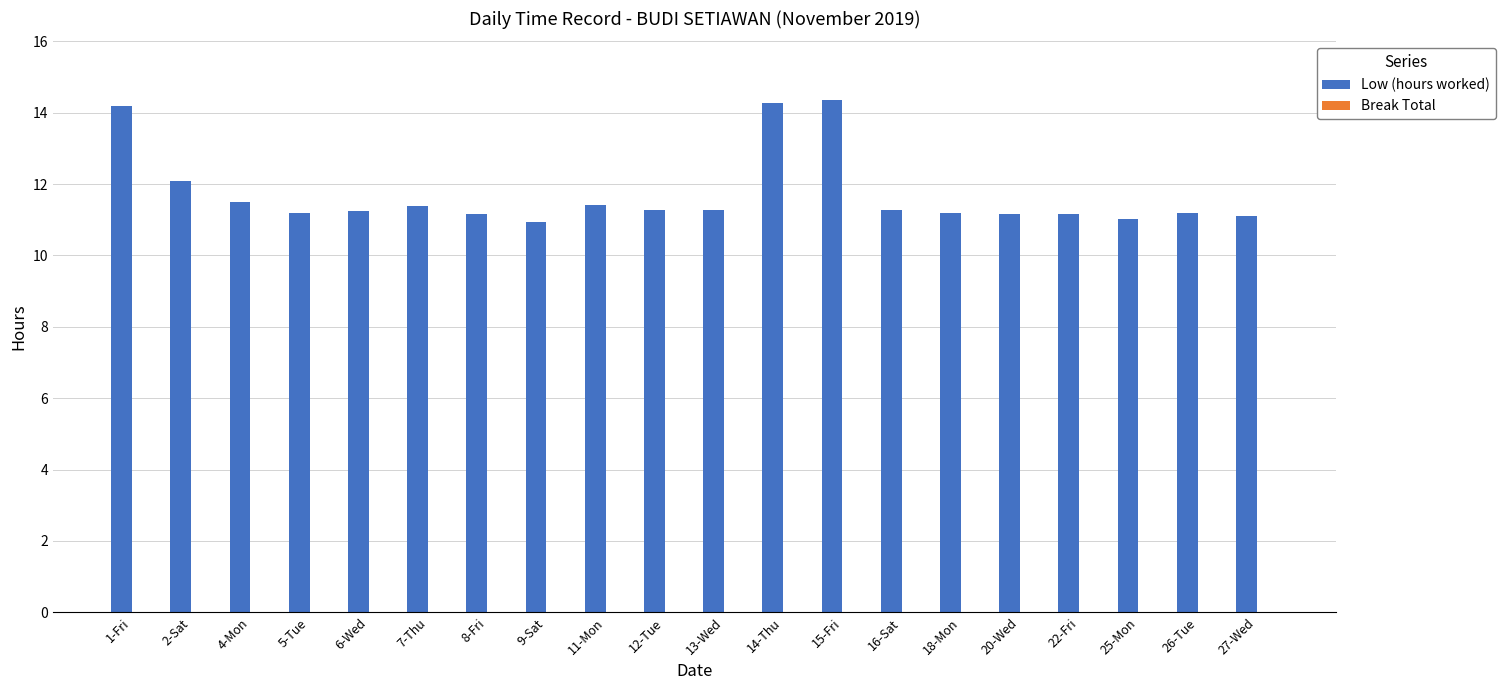

What is the label of the 12th bar from the left?

14-Thu